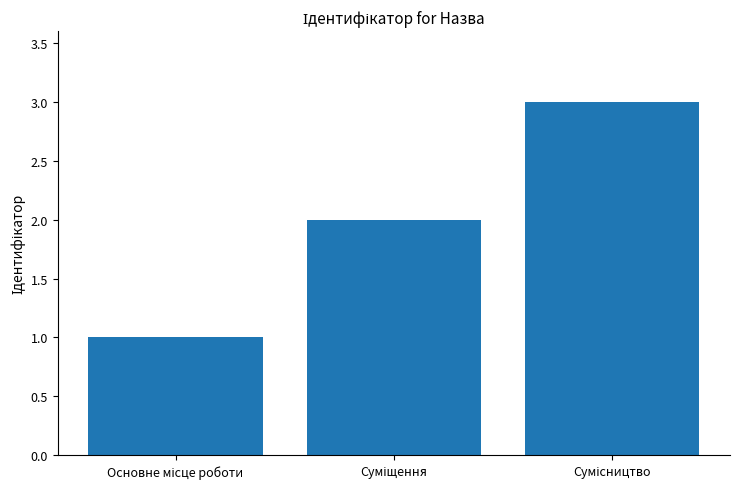

Reading left to right, extract all data points from this chart.

1	2	3